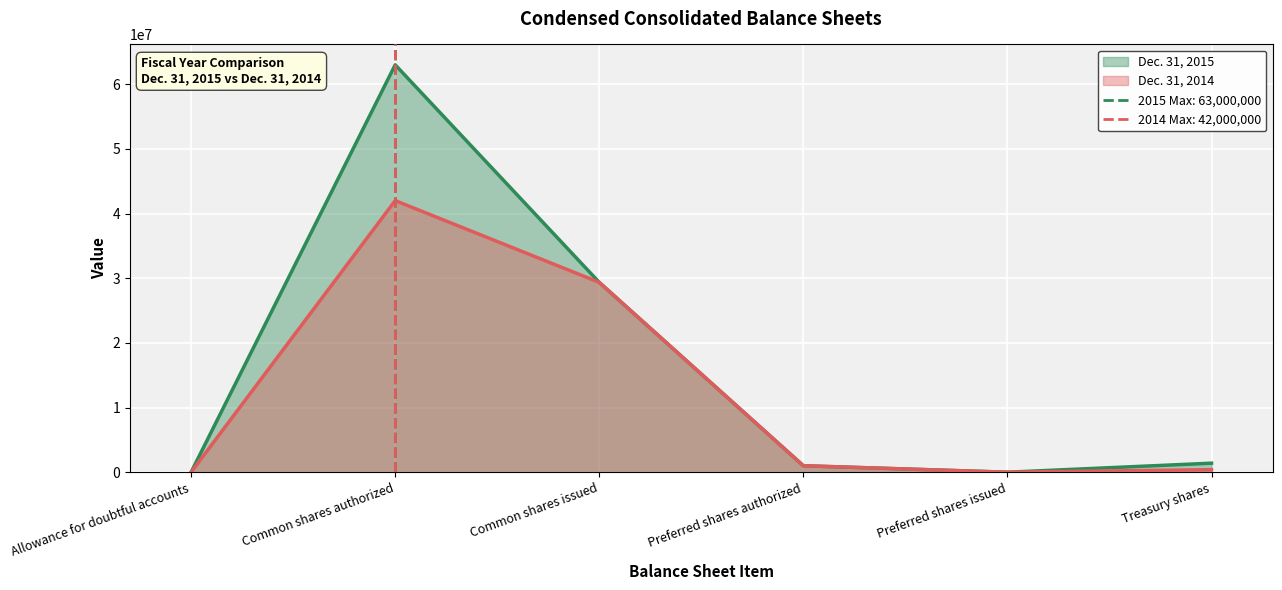

True or false: Dec. 31, 2015 and Dec. 31, 2014 intersect in this chart.

False